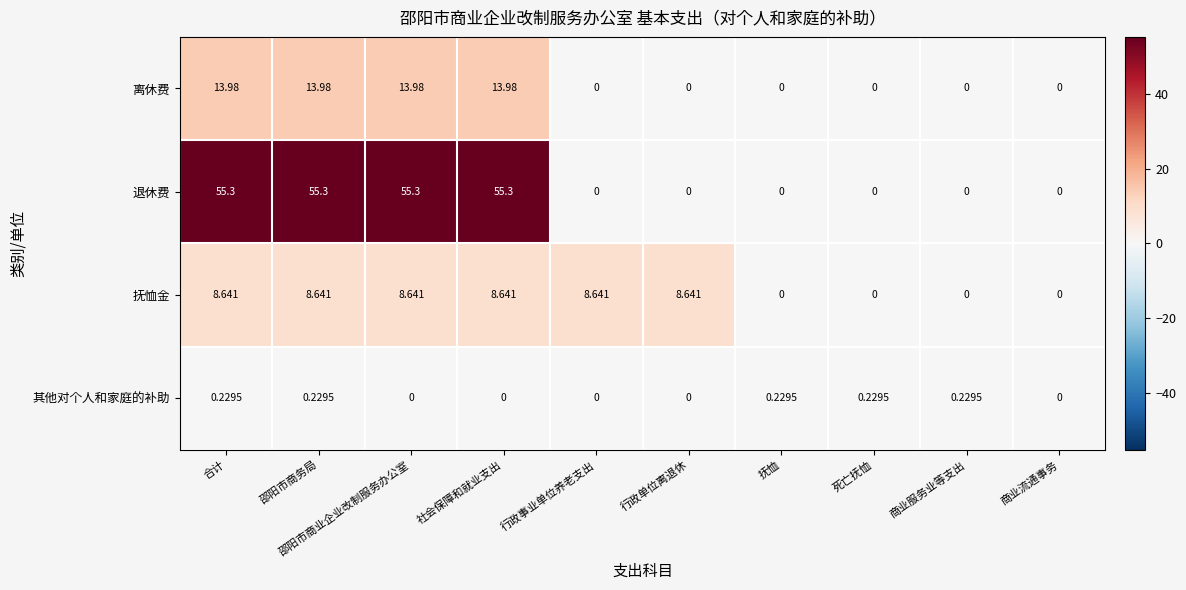

Which series has the largest total across all categories?

退休费